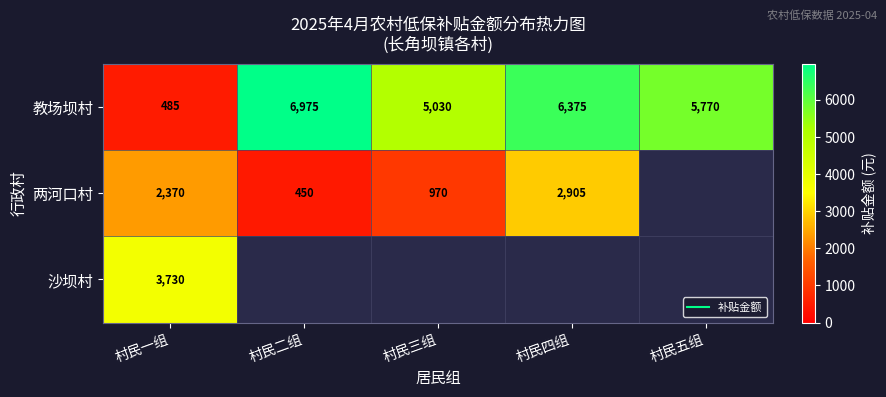

Rank the series at 村民三组 from highest to lowest value.

教场坝村, 两河口村, 沙坝村